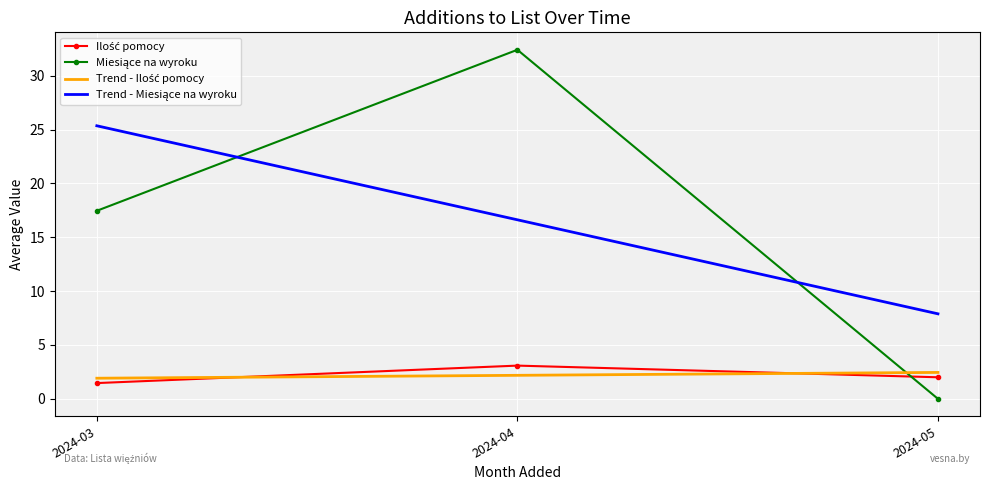

At which category is the sum across all series the highest?

2024-04